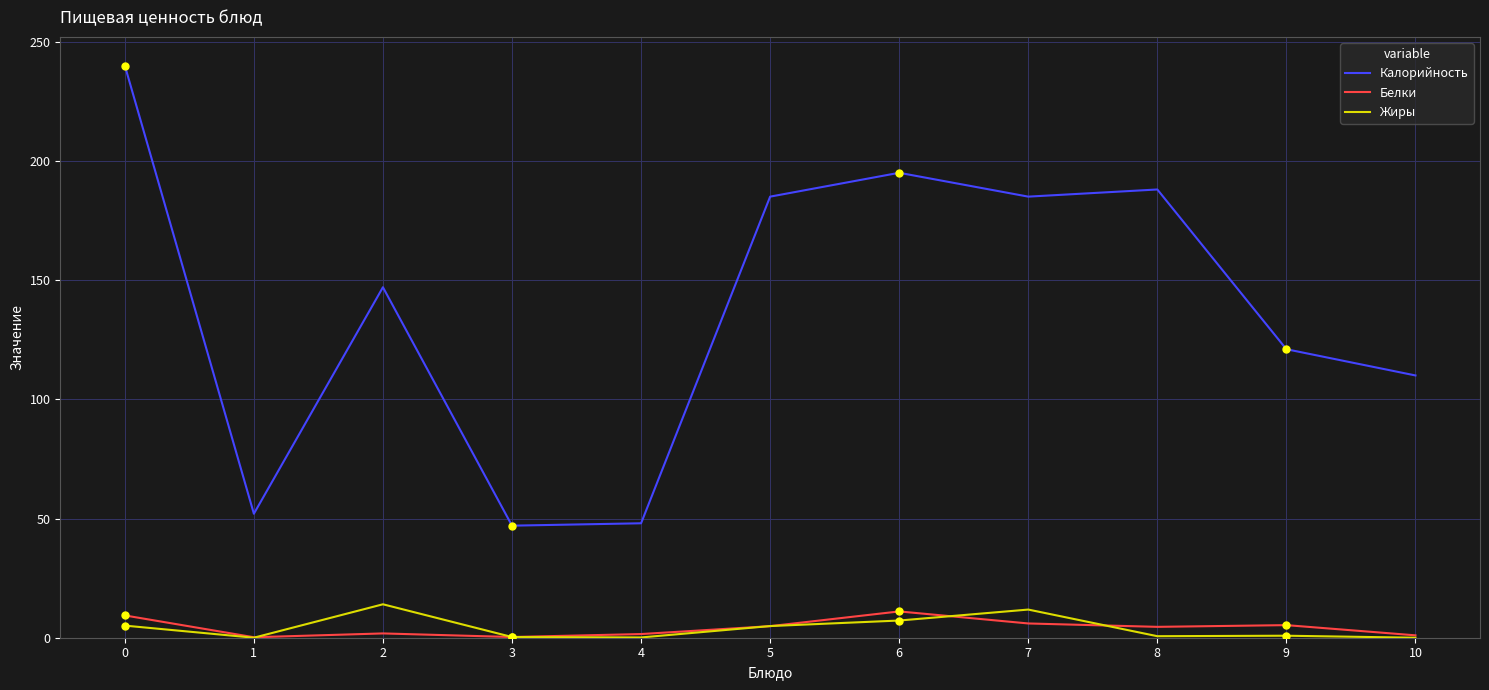

Which series has the largest total across all categories?

Калорийность